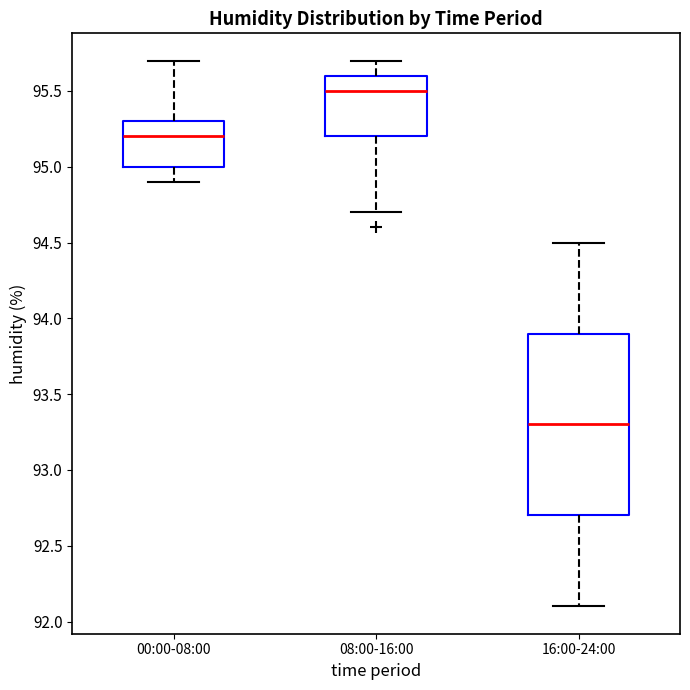

Which box's median line is the highest?

08:00-16:00